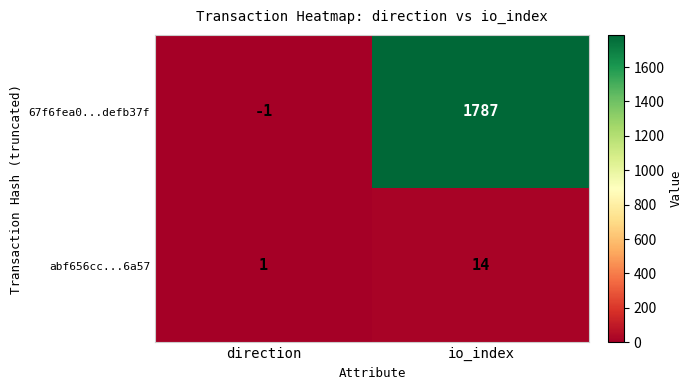

Is it true that abf656cc...6a57 equals 14 at io_index?

True